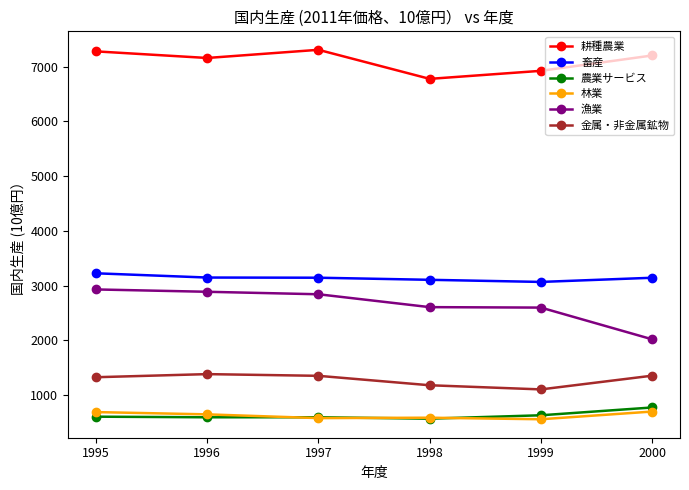

Where does the 農業サービス series first go above 607?

1995